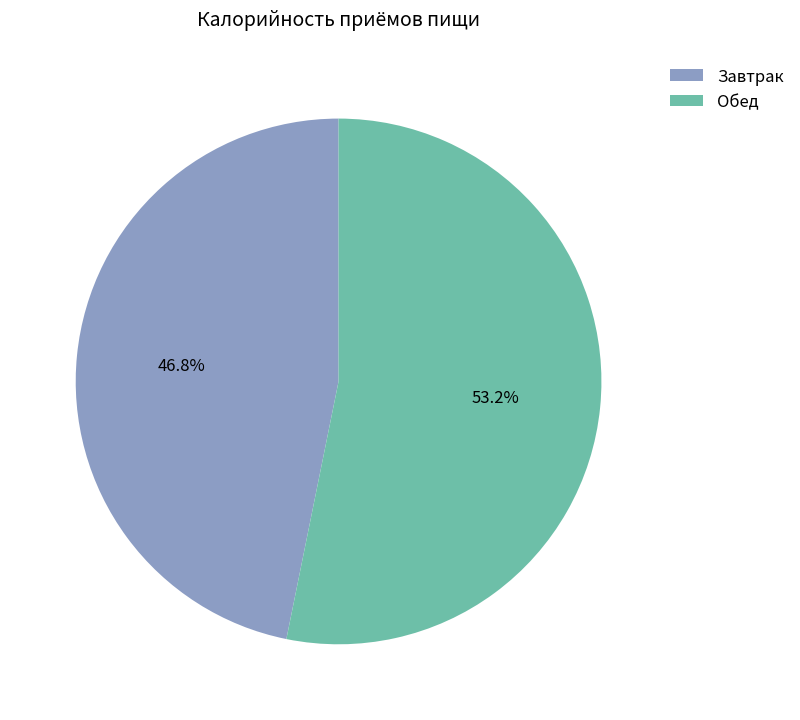

What is the total percentage of Завтрак and Обед?

100.0%